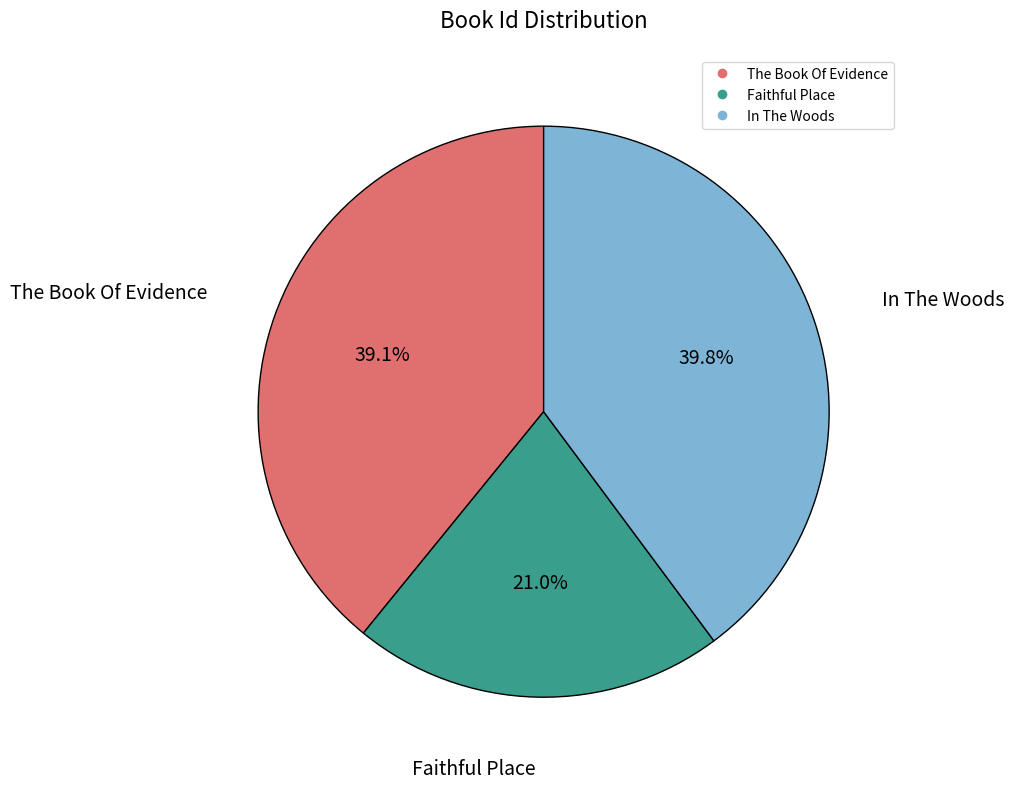

To the nearest percent, what is the difference between the largest and smallest slice percentages?

19%